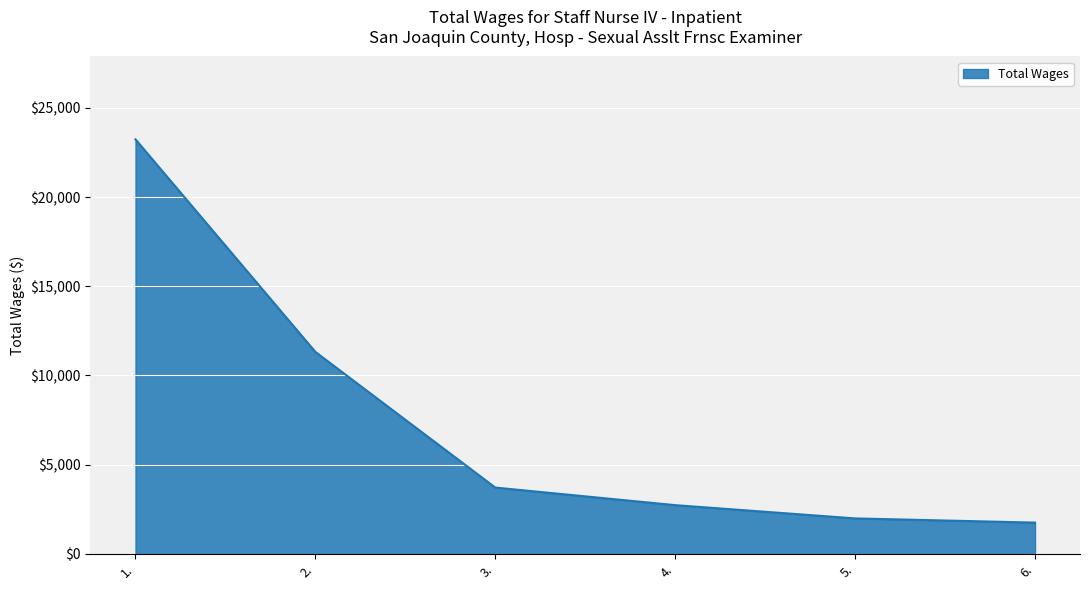

Reading left to right, transcribe all the data shown in this chart.

23242	11320	3712	2726	1982	1747